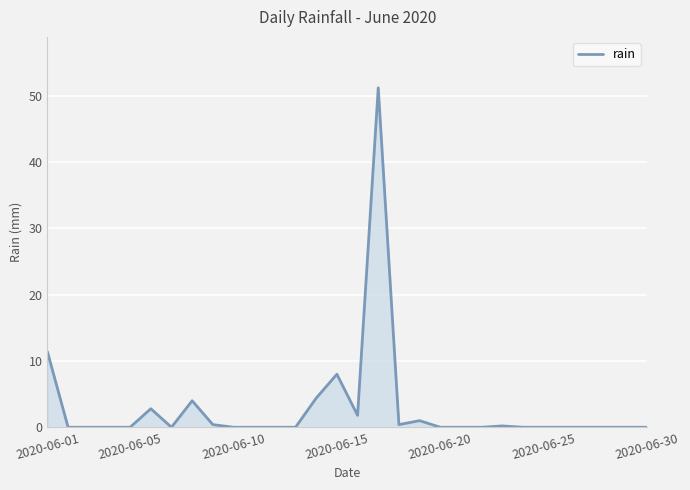

What is the greatest value displayed?

51.2